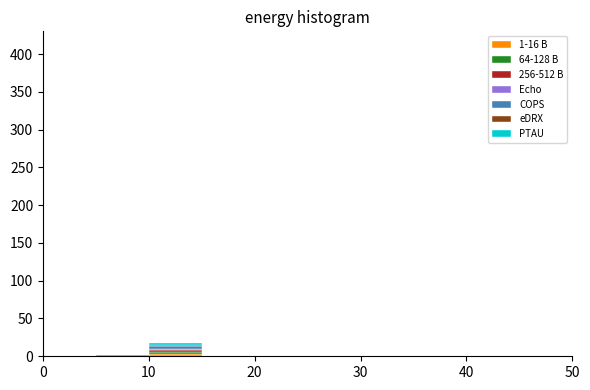

Which range on the x-axis has the tallest stacked bar (by total height)?

10 to 15